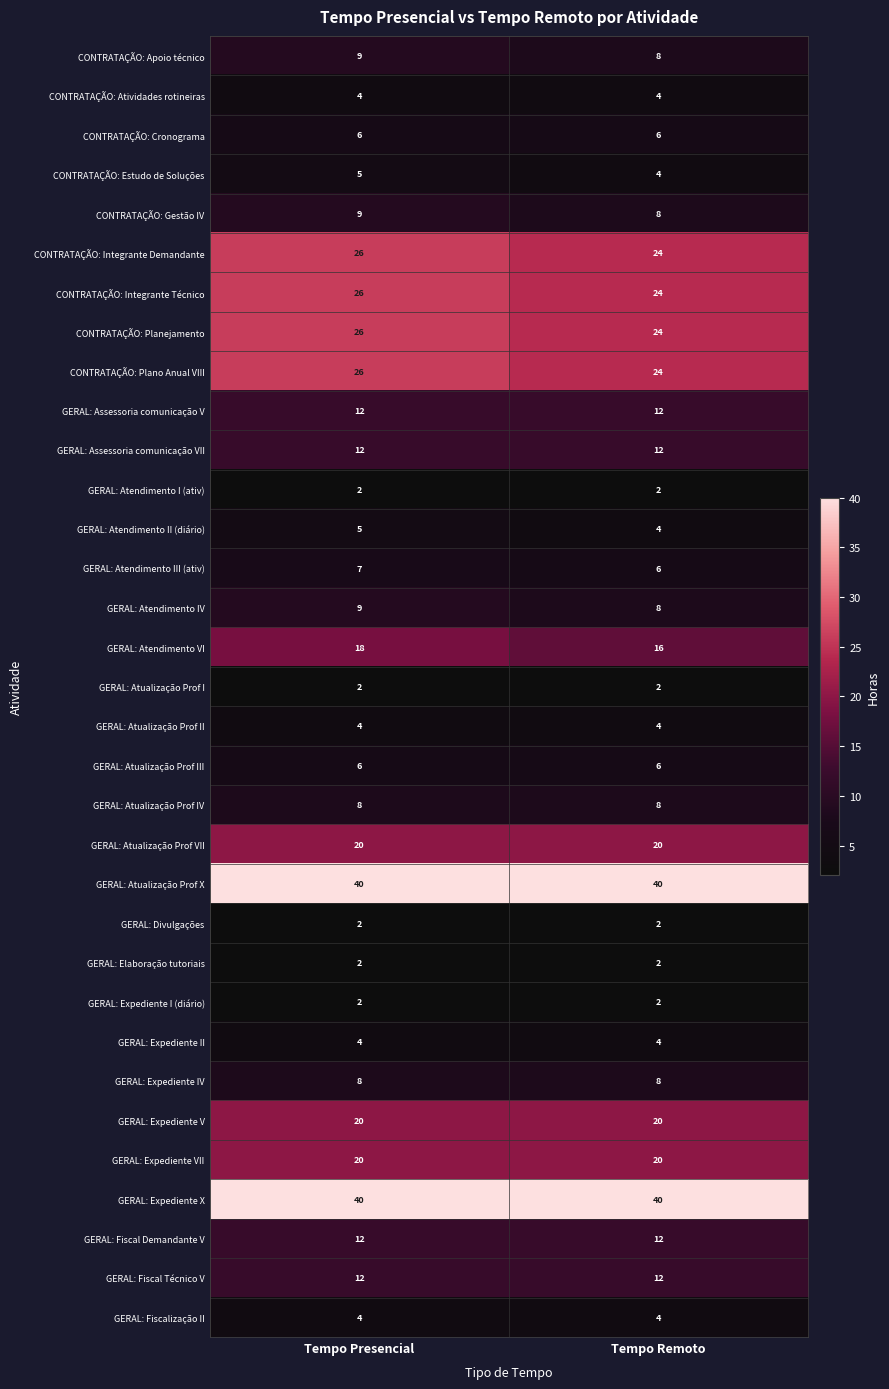

Which category has the lowest value in the CONTRATAÇÃO: Integrante Técnico series?

Tempo Remoto